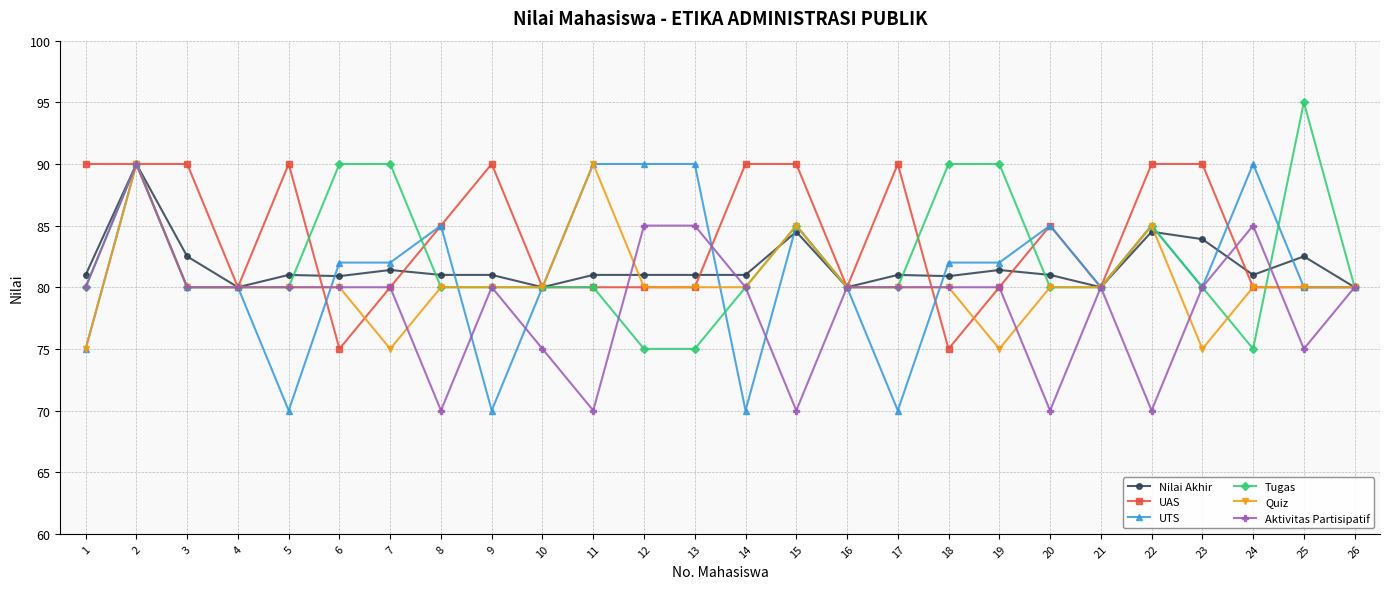

What is the total value across all series at 9?

481.0